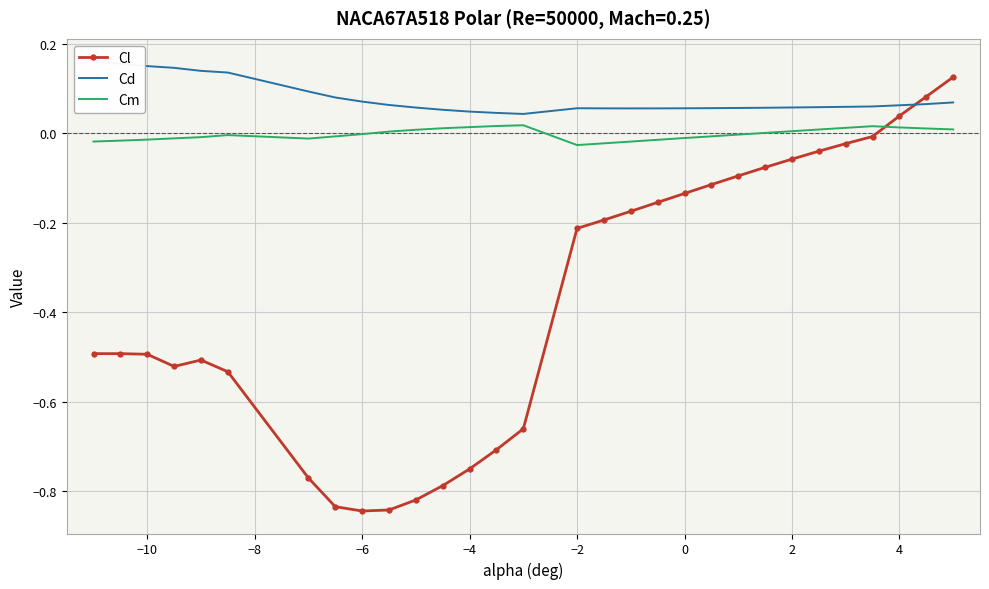

The value of Cl at −2 is -0.1. True or false?

False